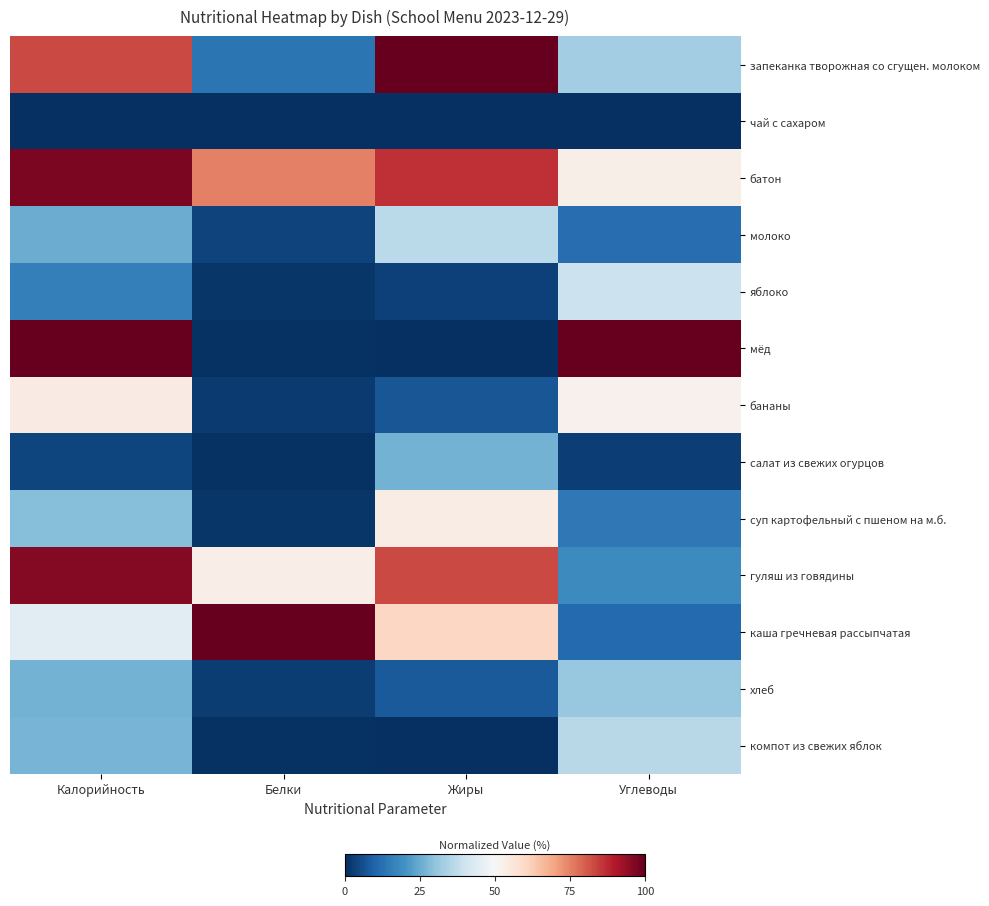

Reading left to right, transcribe all the data shown in this chart.

запеканка творожная со сгущен. молоком: Калорийность=0.8	Белки=0.1	Жиры=1.0	Углеводы=0.3
чай с сахаром: Калорийность=0.0	Белки=0.0	Жиры=0.0	Углеводы=0.0
батон: Калорийность=1.0	Белки=0.8	Жиры=0.9	Углеводы=0.5
молоко: Калорийность=0.3	Белки=0.0	Жиры=0.4	Углеводы=0.1
яблоко: Калорийность=0.2	Белки=0.0	Жиры=0.0	Углеводы=0.4
мёд: Калорийность=1.0	Белки=0.0	Жиры=0.0	Углеводы=1.0
бананы: Калорийность=0.5	Белки=0.0	Жиры=0.1	Углеводы=0.5
салат из свежих огурцов: Калорийность=0.0	Белки=0.0	Жиры=0.3	Углеводы=0.0
суп картофельный с пшеном на м.б.: Калорийность=0.3	Белки=0.0	Жиры=0.5	Углеводы=0.1
гуляш из говядины: Калорийность=1.0	Белки=0.5	Жиры=0.8	Углеводы=0.2
каша гречневая рассыпчатая: Калорийность=0.4	Белки=1.0	Жиры=0.6	Углеводы=0.1
хлеб: Калорийность=0.3	Белки=0.0	Жиры=0.1	Углеводы=0.3
компот из свежих яблок: Калорийность=0.3	Белки=0.0	Жиры=0.0	Углеводы=0.4